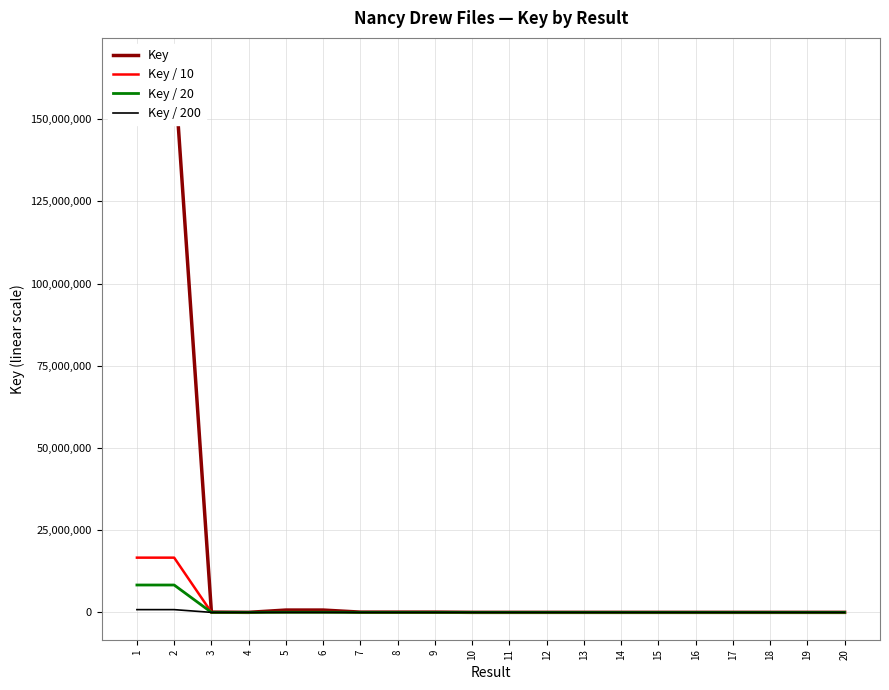

Which series has the largest total across all categories?

Key